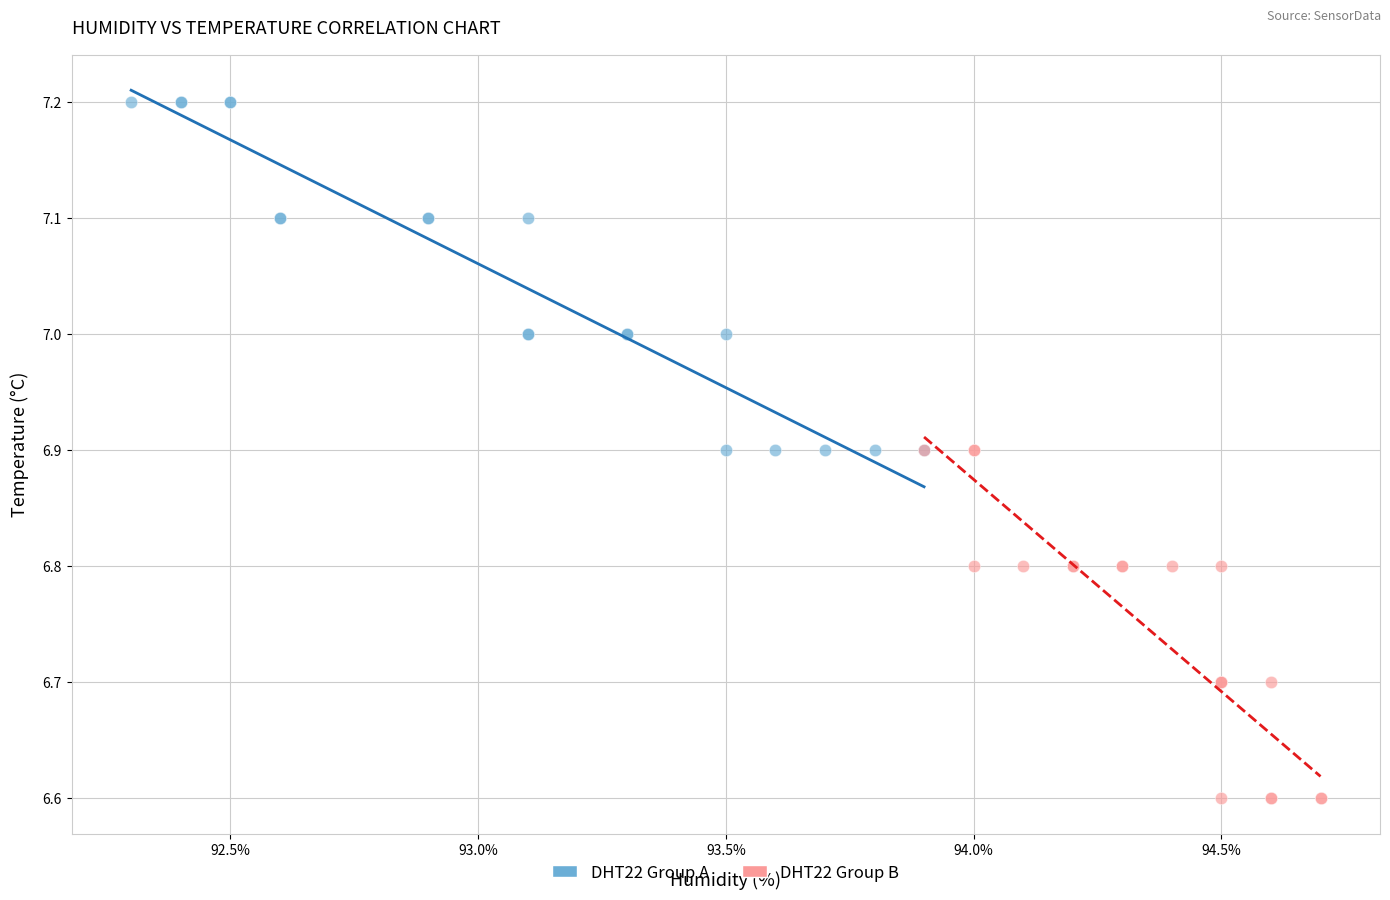

Which series reaches the minimum Y coordinate?

DHT22 Group B